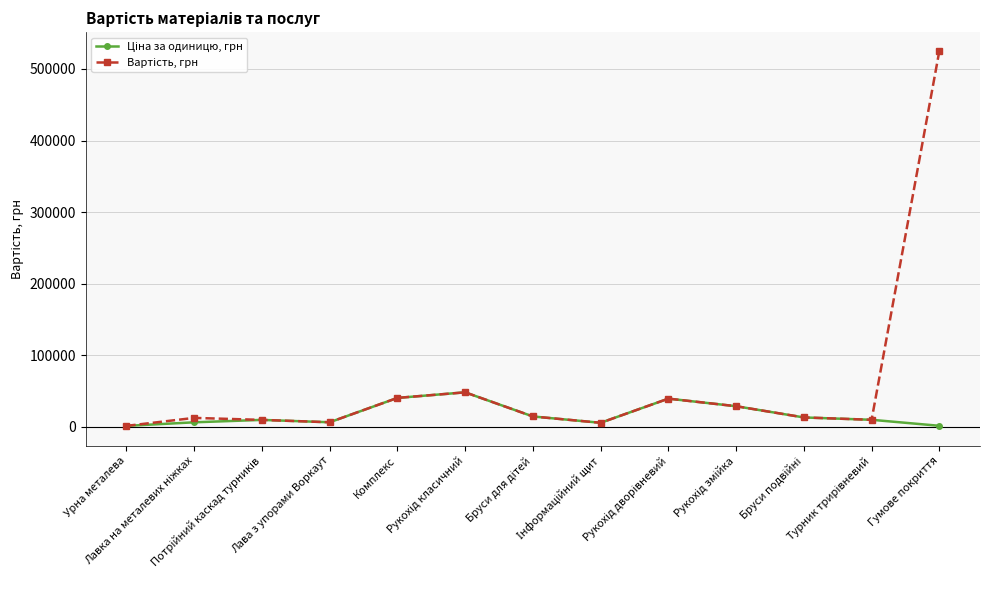

Where is the first local minimum for Ціна за одиницю, грн?

Лава з упорами Воркаут